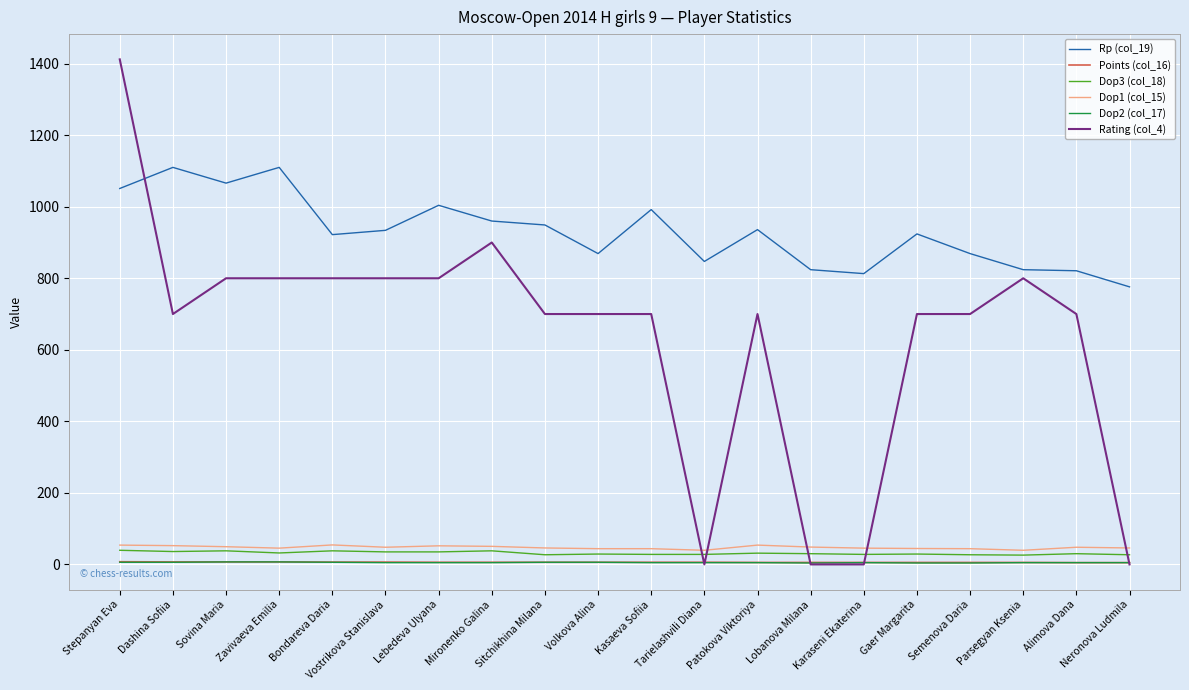

At which label does Rp (col_19) first exceed 934?

Stepanyan Eva